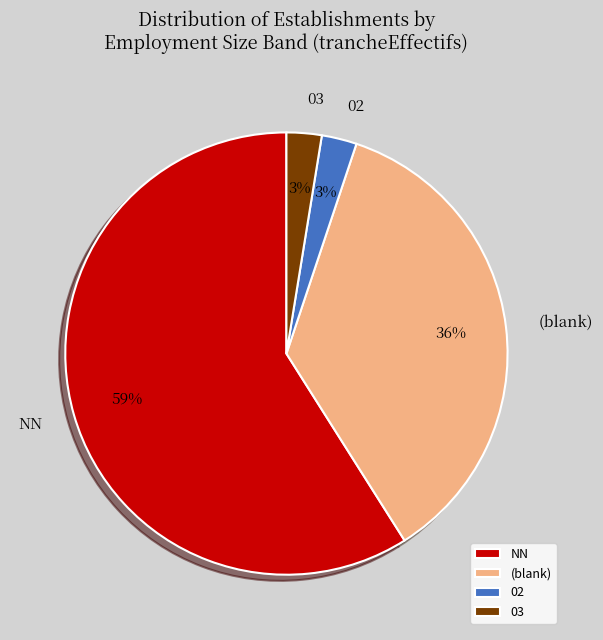

Does 03 represent more than half of the total?

No